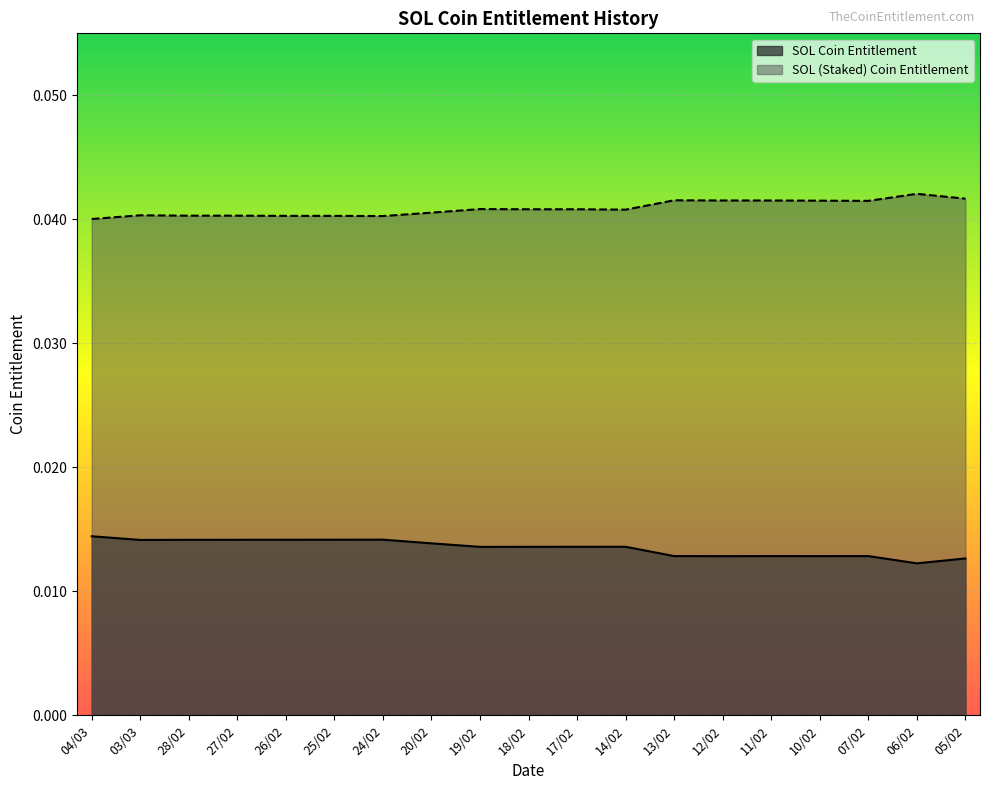

At which label does SOL (Staked) Coin Entitlement reach its peak?

06/02